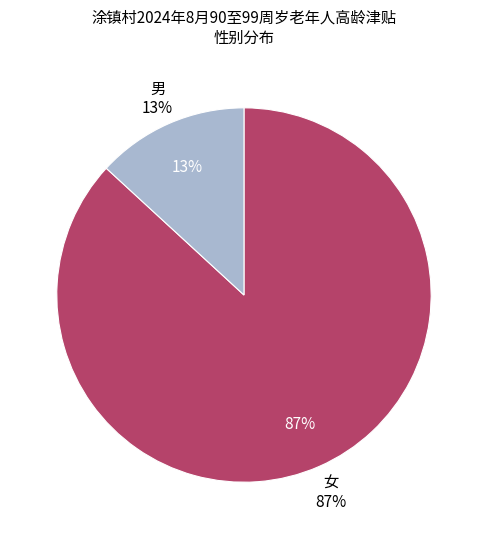

Does 男 represent more than half of the total?

No